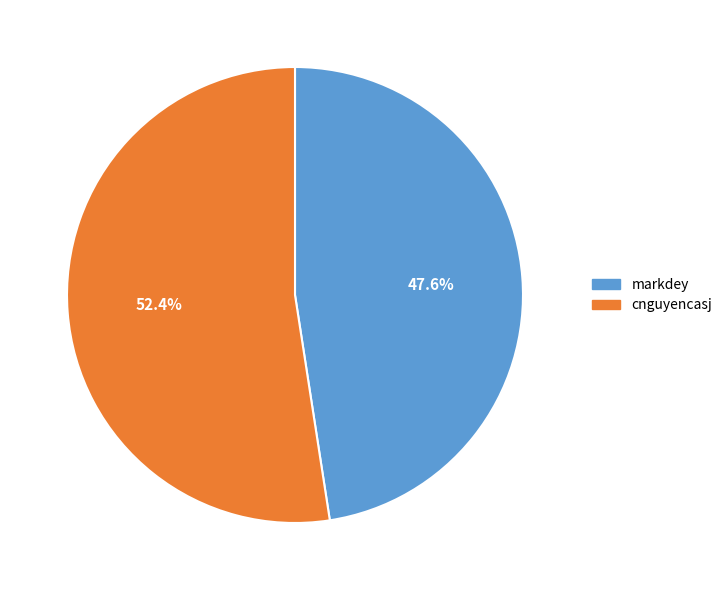

Approximately how many times larger is the value at cnguyencasj compared to markdey?

1.1